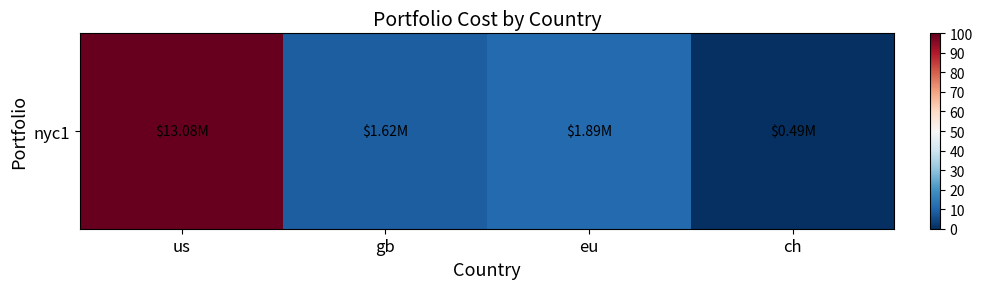

Rank the categories by value from lowest to highest.

ch, gb, eu, us